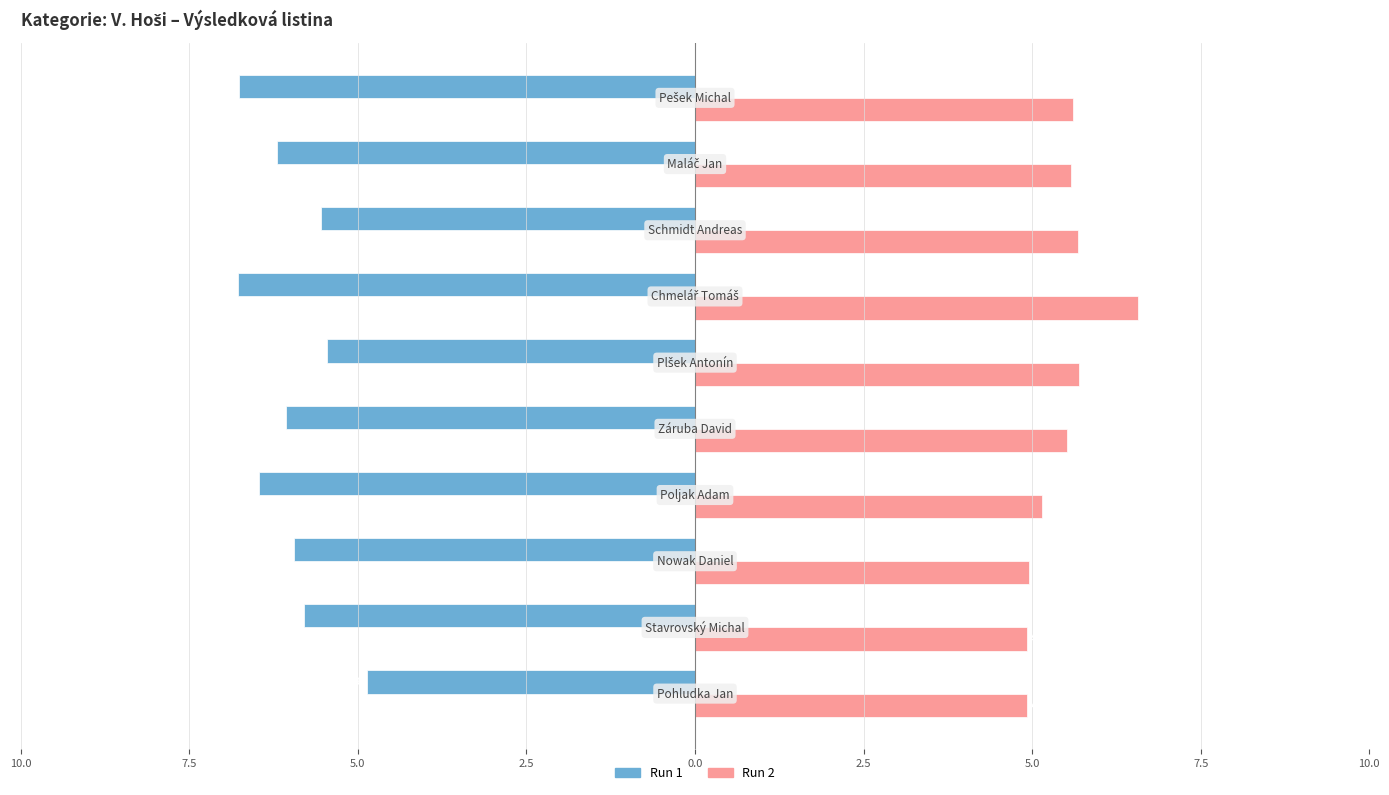

What is the difference between the maximum and minimum values in the Run 2 series?

1.7